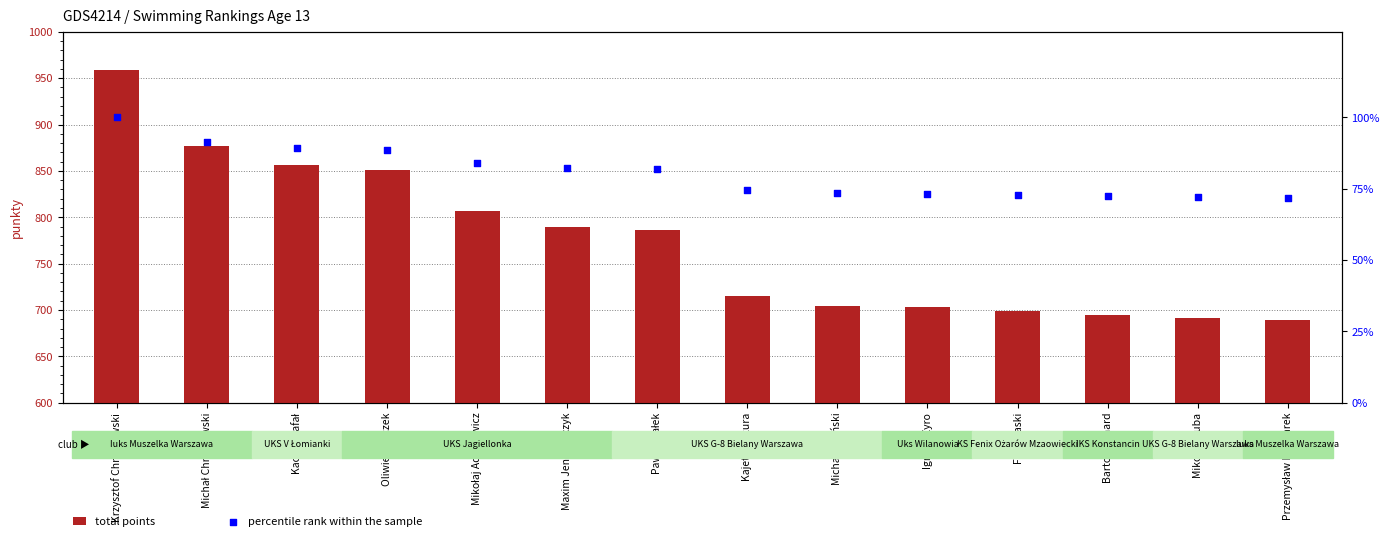

At which category is the sum across all series the highest?

Krzysztof Chmielewski